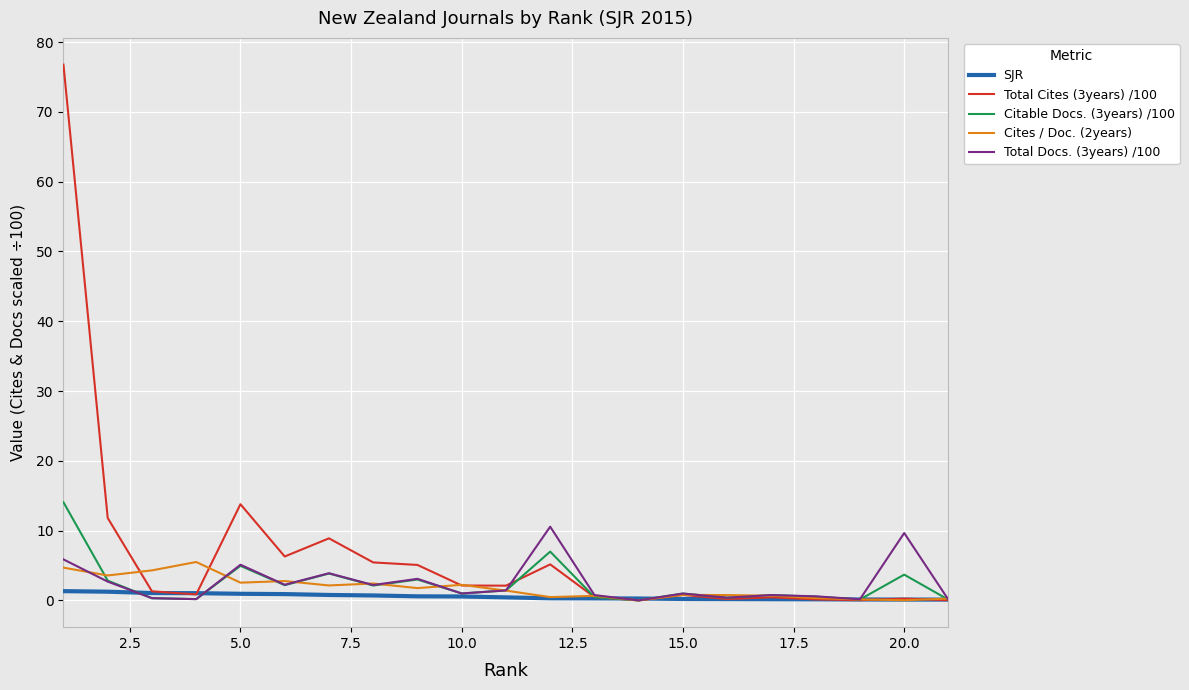

What is the difference between the maximum and minimum values in the SJR series?

1.2